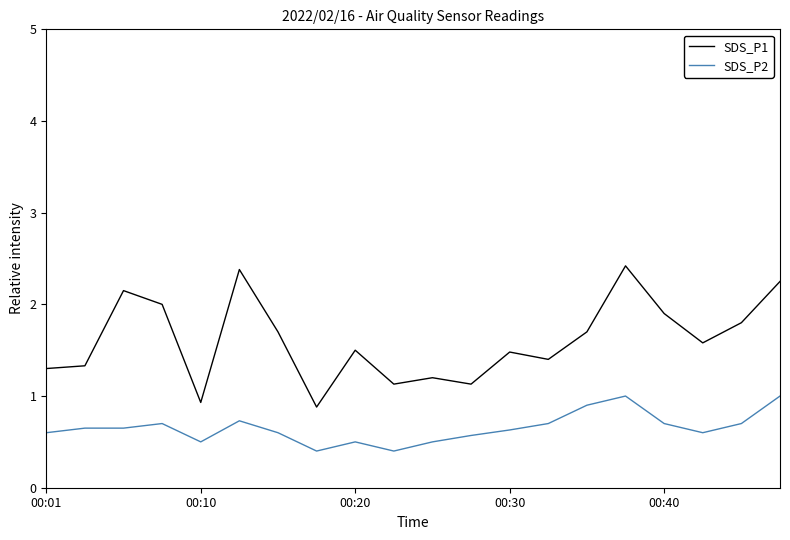

List the series in order of their overall mean, lowest first.

SDS_P2, SDS_P1